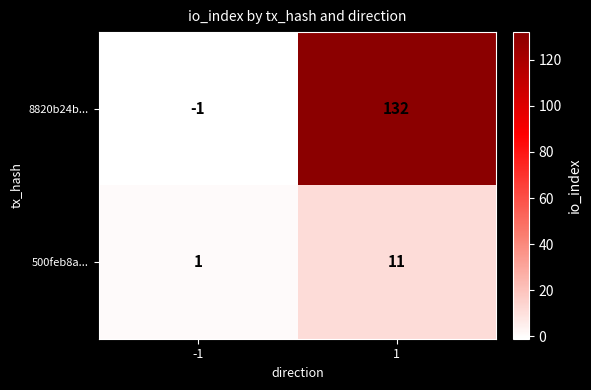

What is the minimum value shown in the chart?

-1